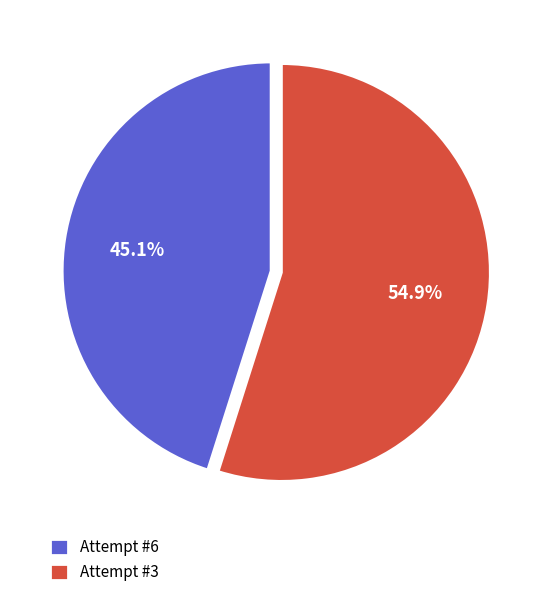

Which has a higher value, Attempt #6 or Attempt #3?

Attempt #3